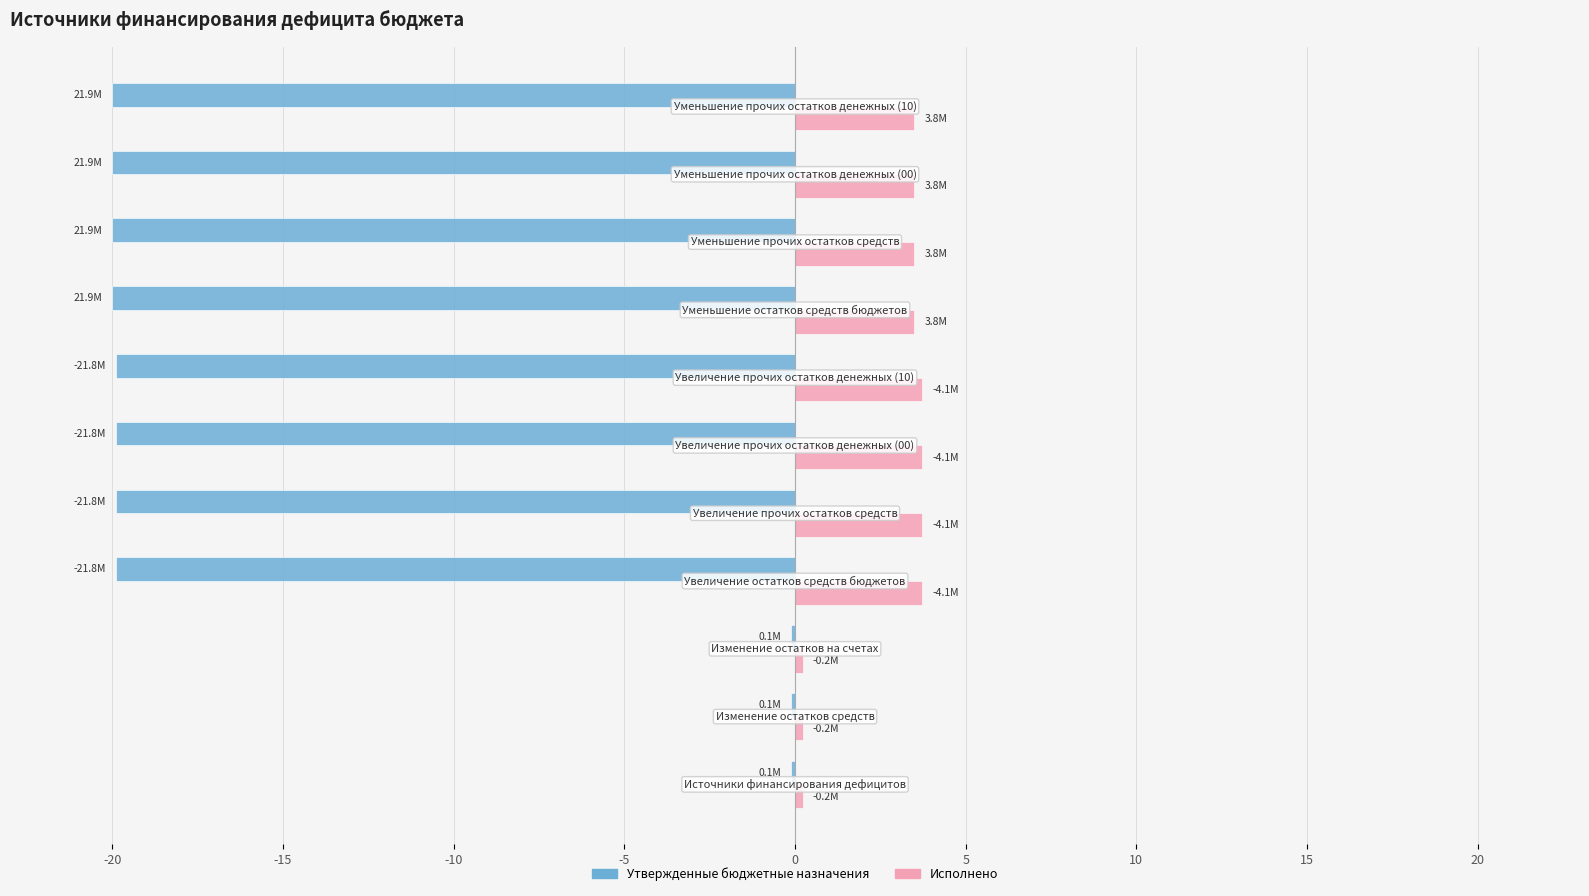

What is the sum of all Утвержденные бюджетные назначения values?

-159.9